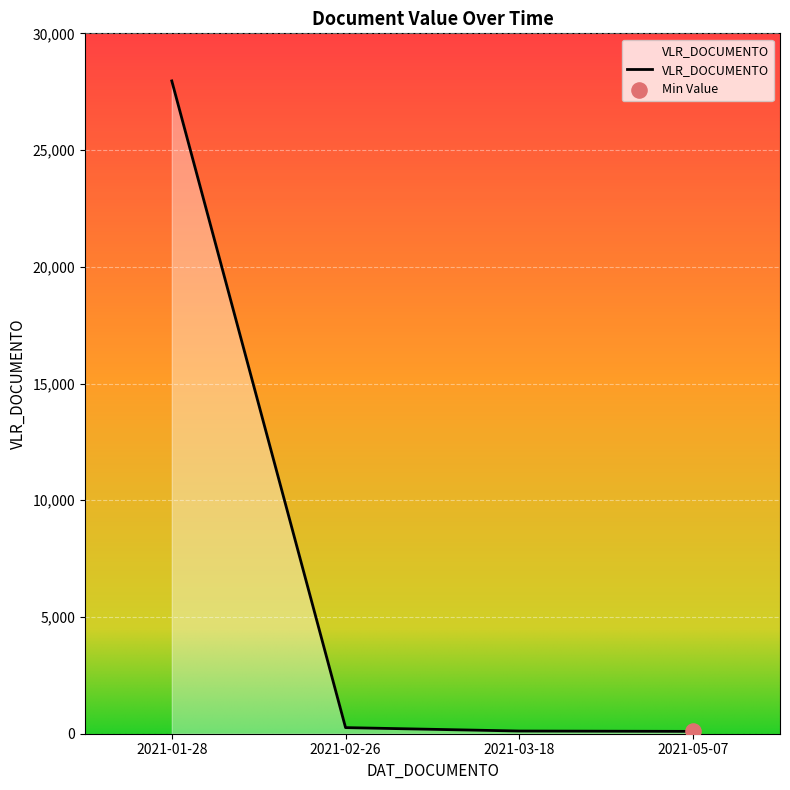

True or false: the data has more than 1 interior local peaks.

False